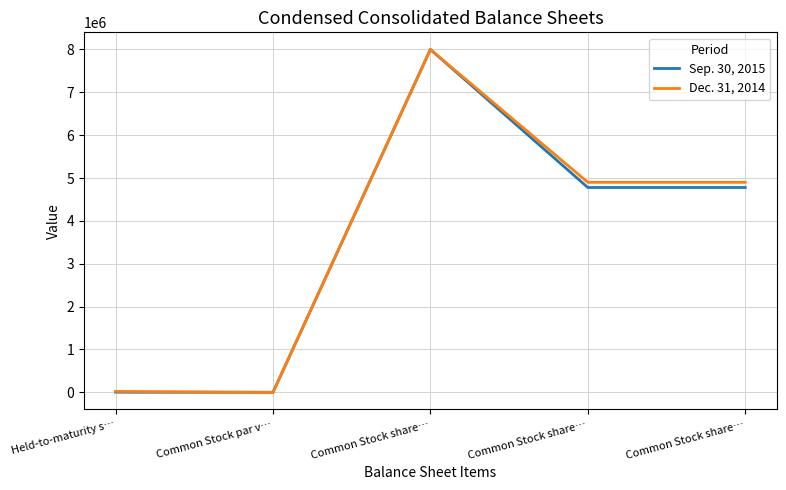

Reading right to left, transcribe all the data shown in this chart.

Sep. 30, 2015: 4779697	4779697	8000000	10	3240
Dec. 31, 2014: 4900576	4900576	8000000	10	22263